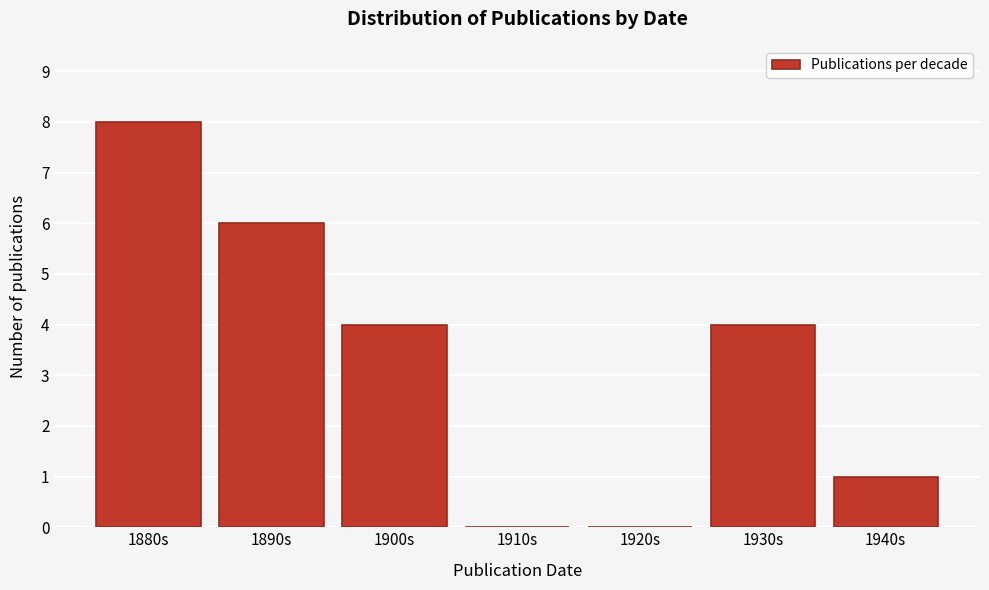

Reading left to right, list all the values displayed in this chart.

1880s=8	1890s=6	1900s=4	1910s=0	1920s=0	1930s=4	1940s=1